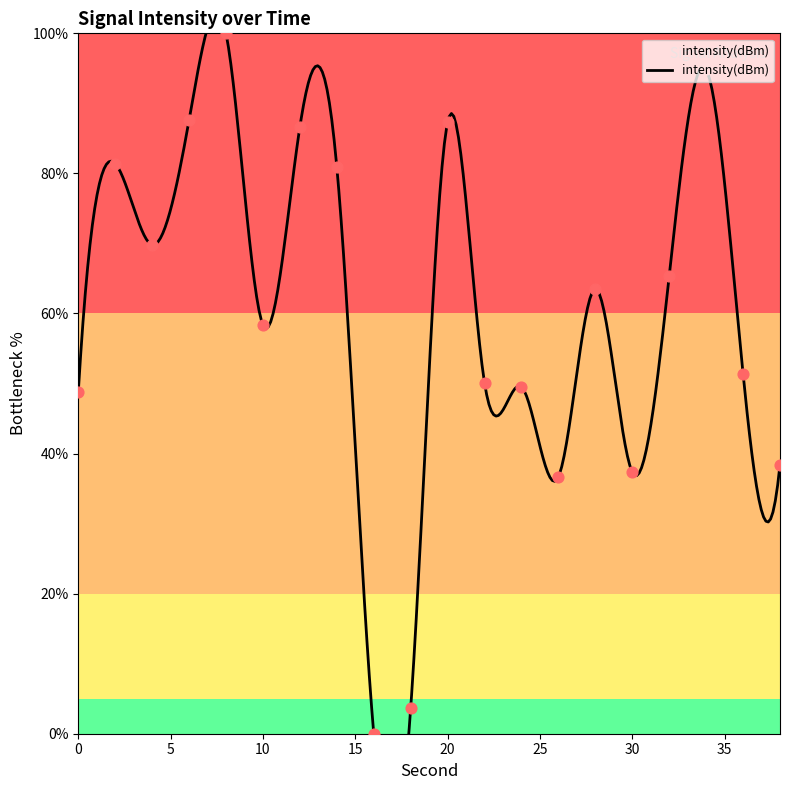

Approximately how many times larger is the value at 38 compared to 36?

0.7